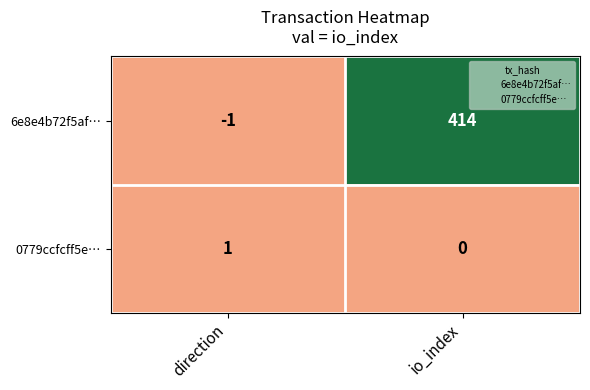

Reading left to right, list all the values displayed in this chart.

6e8e4b72f5af…: direction=-1	io_index=414
0779ccfcff5e…: direction=1	io_index=0